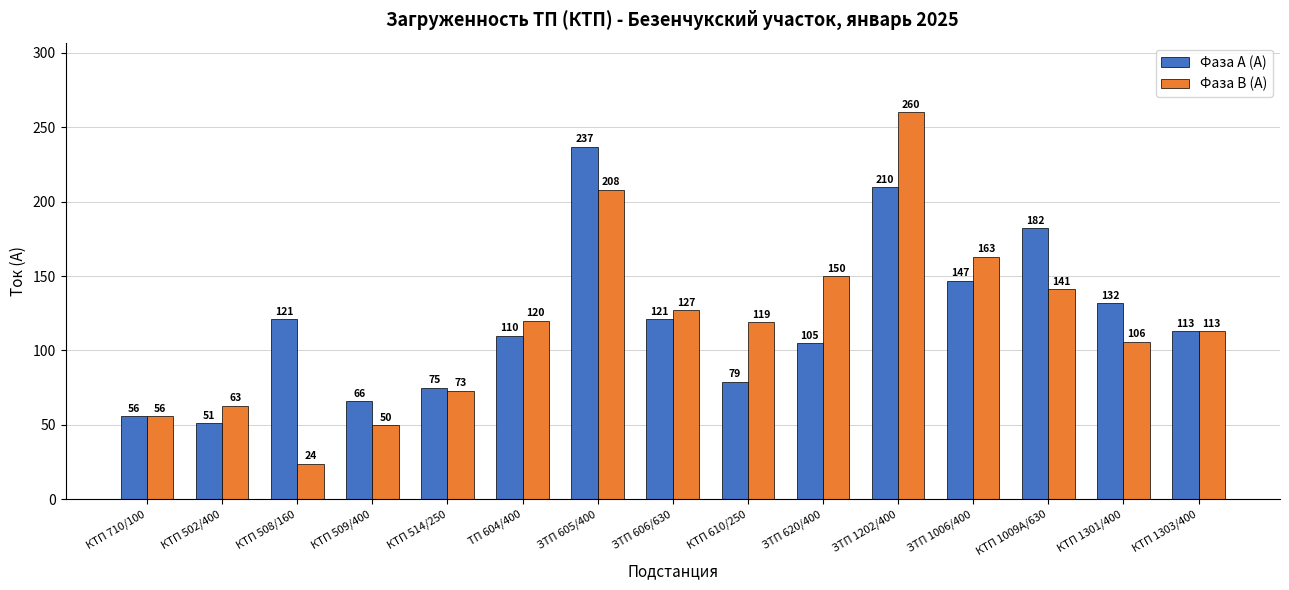

What is the average value of the Фаза А (А) series?

120